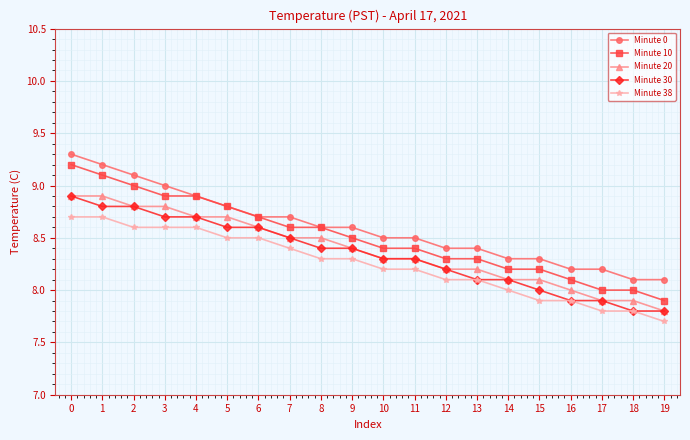

What is the value of the Minute 30 point at the 20th from the left?

7.8